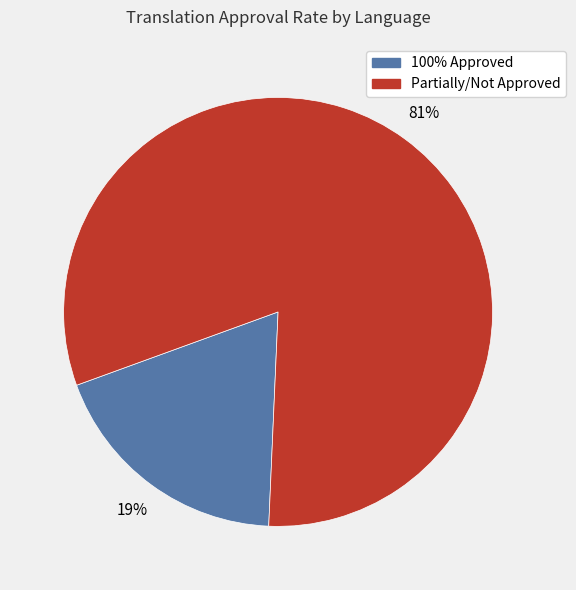

To the nearest percent, what is the average slice percentage?

50%